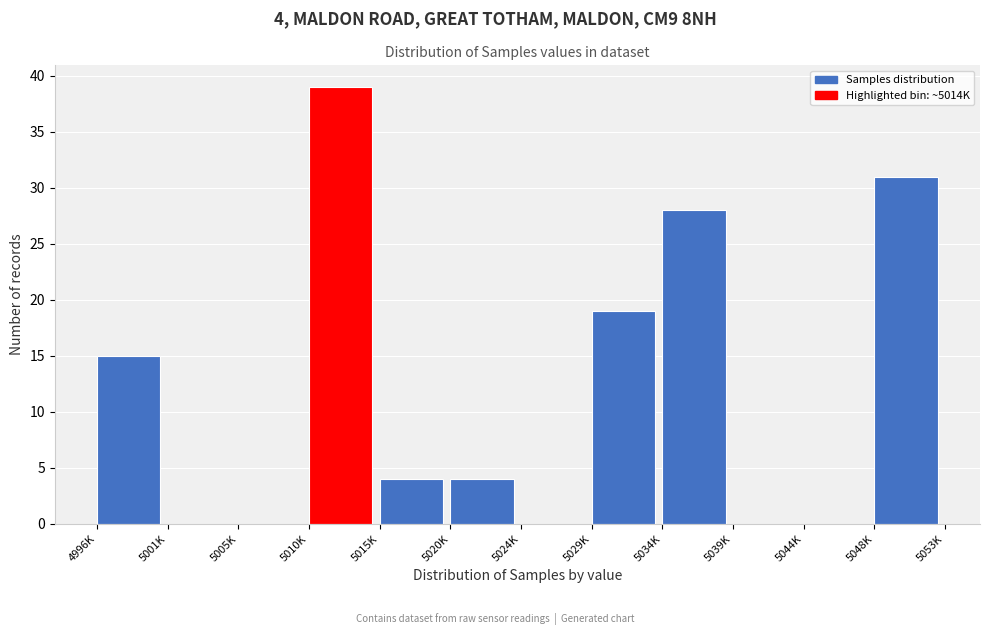

Reading left to right, what are all the values shown in this chart?

4996K=15	5001K=0	5005K=0	5010K=39	5015K=4	5020K=4	5024K=0	5029K=19	5034K=28	5039K=0	5044K=0	5048K=31